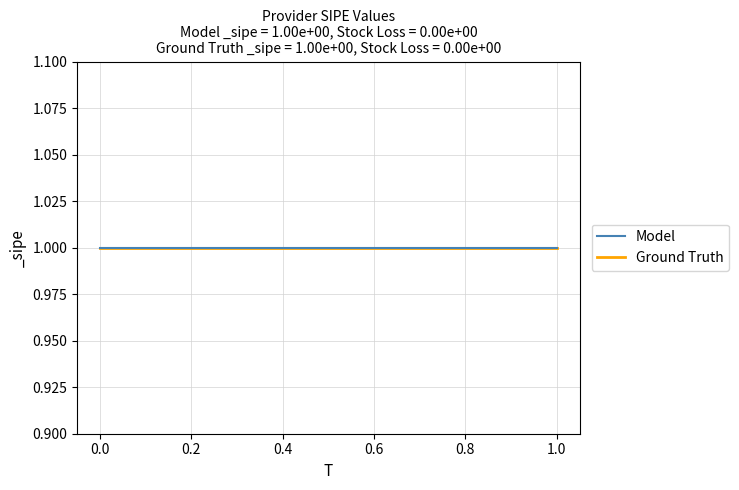

True or false: Model and Ground Truth intersect in this chart.

False